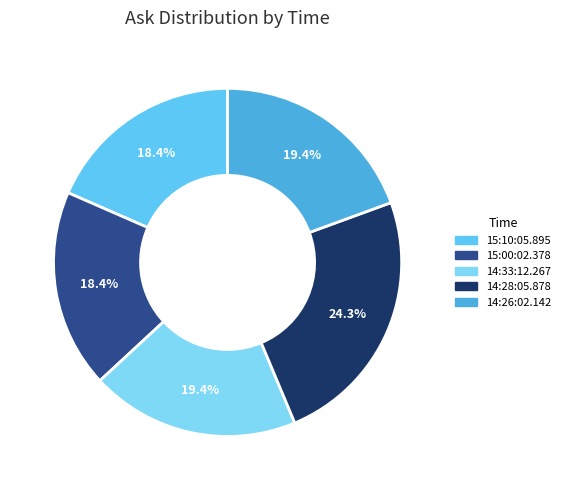

Does 14:26:02.142 represent more than half of the total?

No